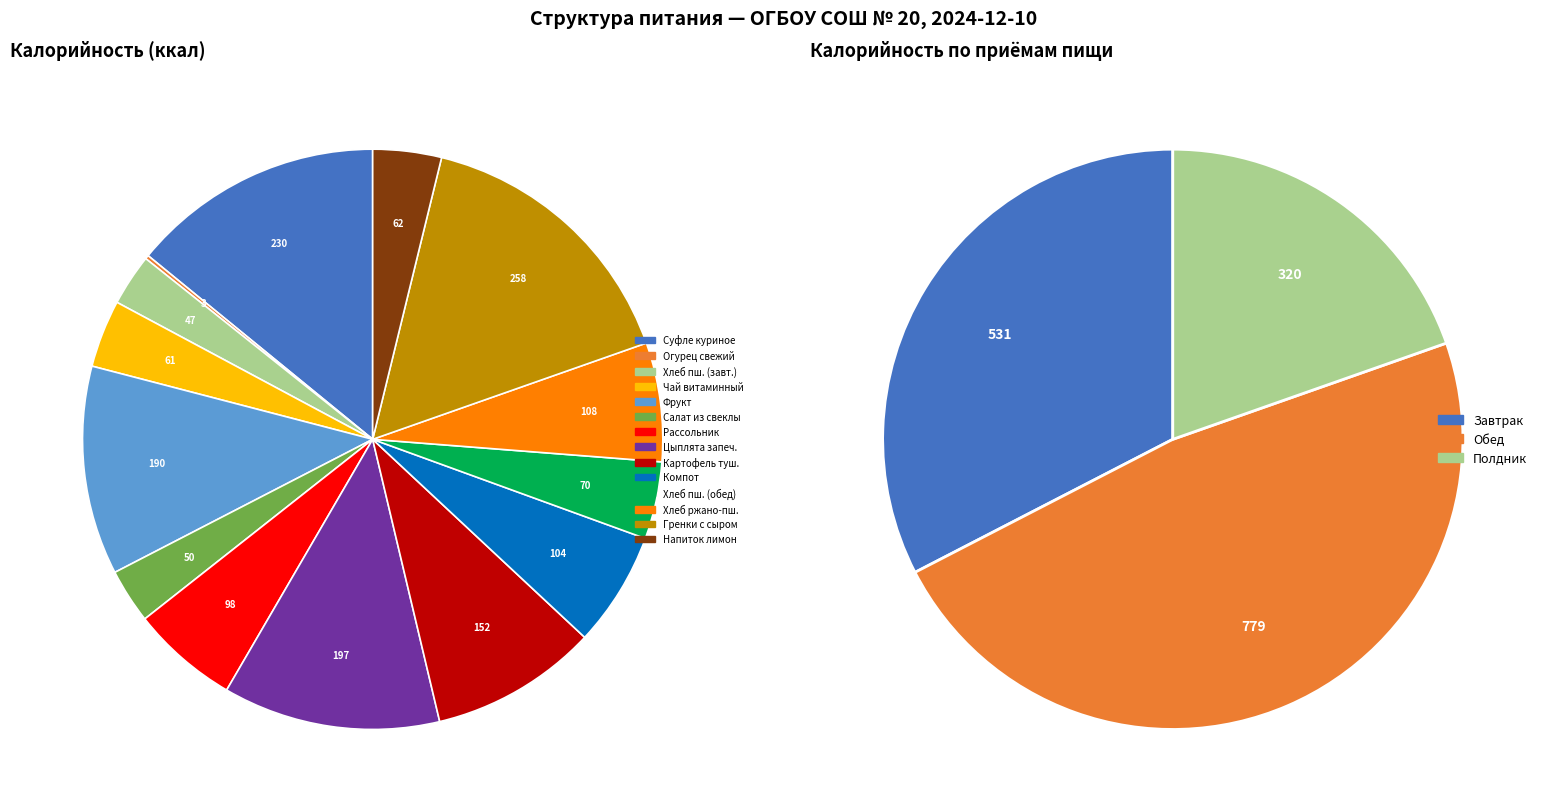

Which slice is the largest?

Гренки детские с сыром